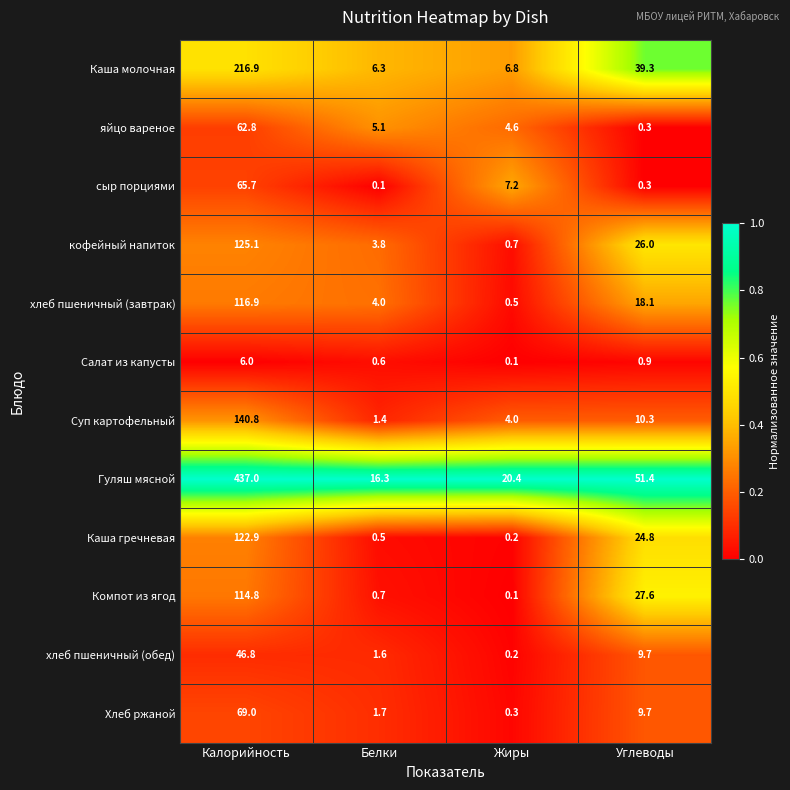

The value of Салат из капусты at Углеводы is 0.9. True or false?

True